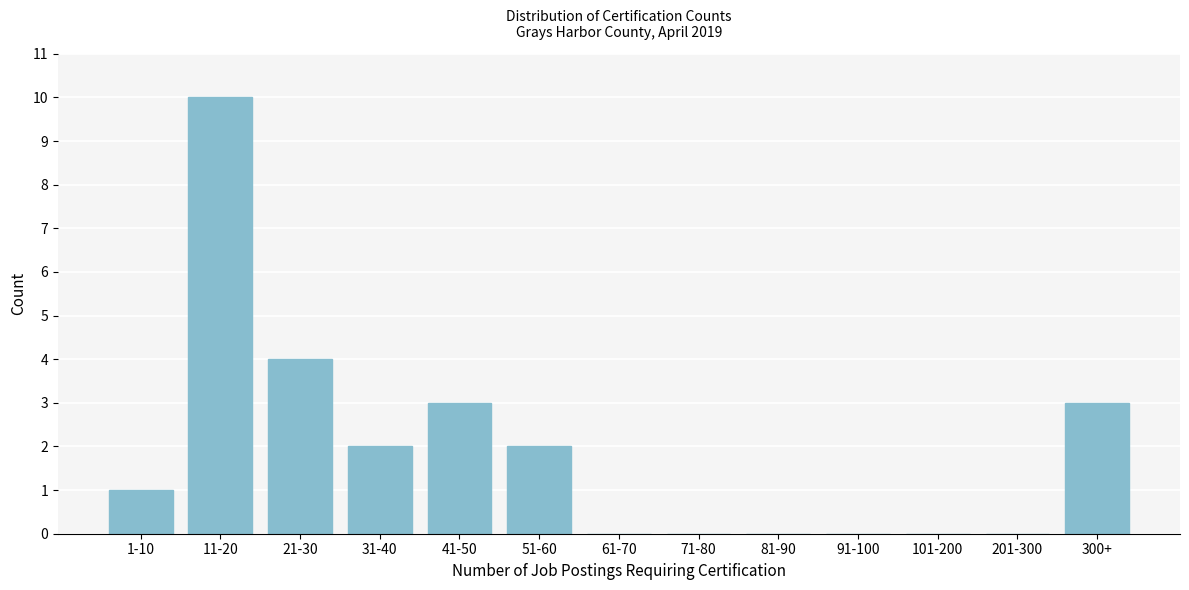

Reading left to right, extract all data points from this chart.

1-10=1	11-20=10	21-30=4	31-40=2	41-50=3	51-60=2	61-70=0	71-80=0	81-90=0	91-100=0	101-200=0	201-300=0	300+=3